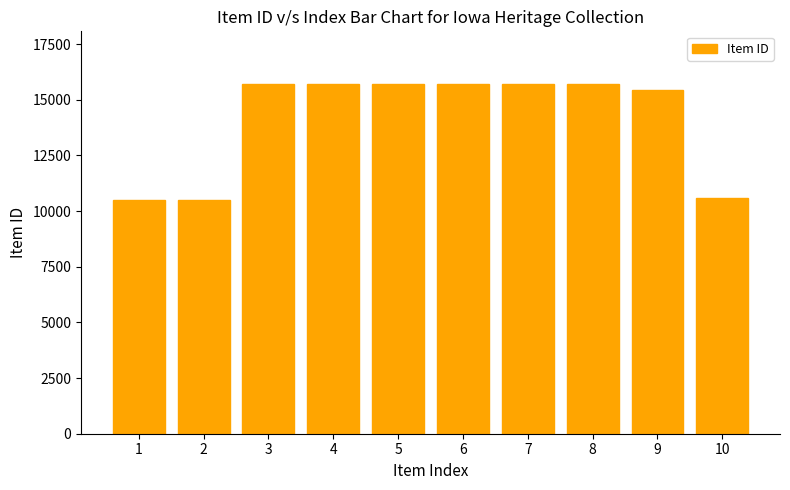

What is the change in value from 4 to 5?

-2